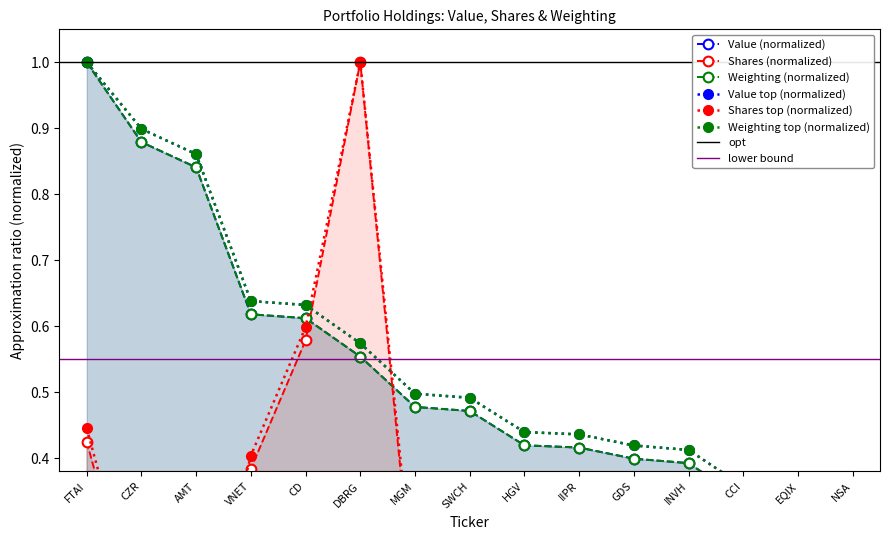

How many categories are shown in the chart?

15